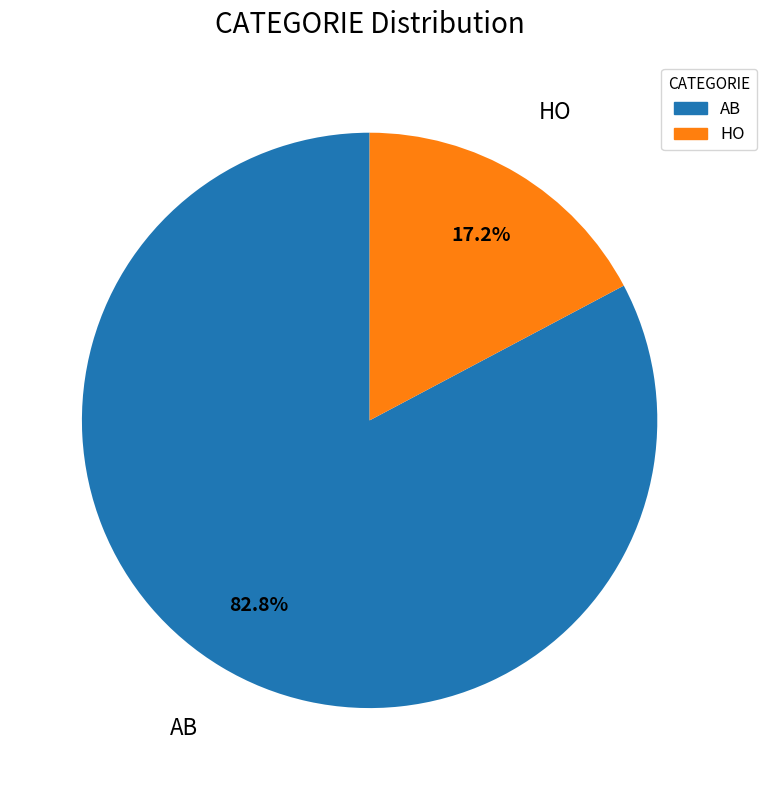

Rank the categories by value from highest to lowest.

AB, HO